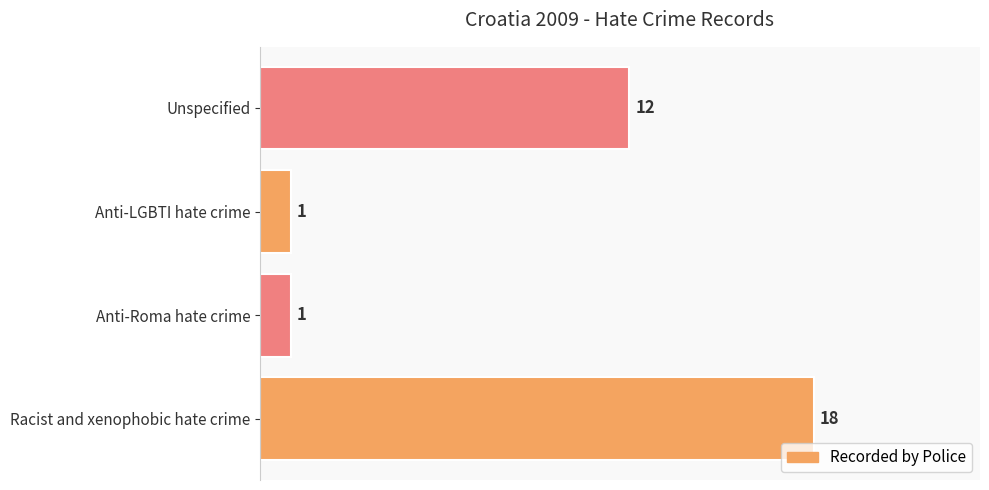

What is the average value?

8